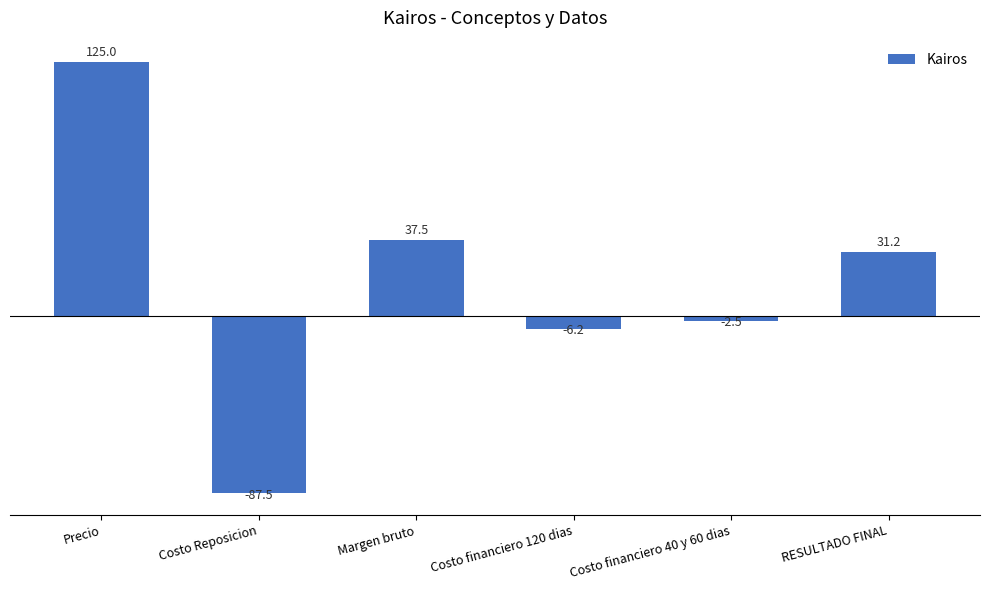

Where does the data first go above 31?

Precio